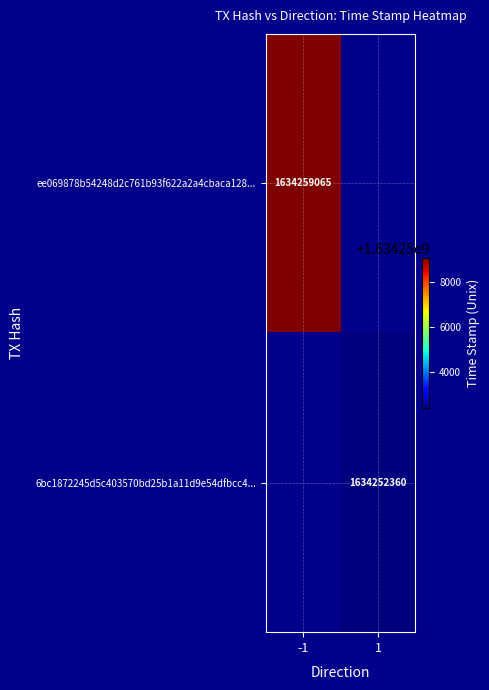

At how many categories does at least one series exceed 1634258559?

1